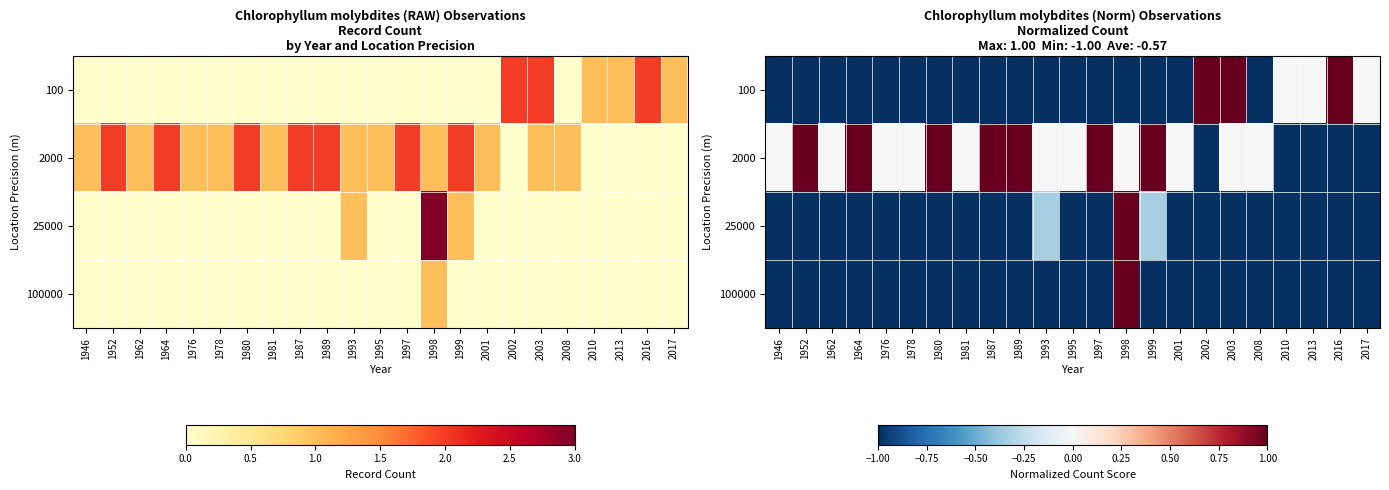

True or false: 100 has a value of -1.0 at 1981.

True